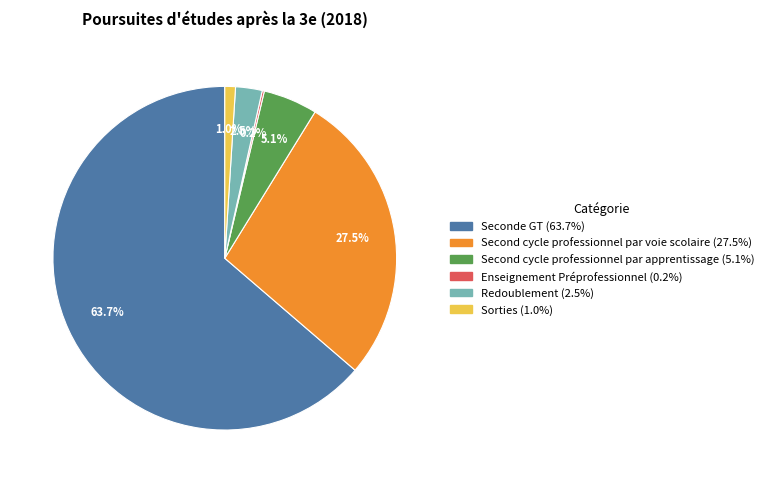

What is the largest slice in the pie chart?

Seconde GT